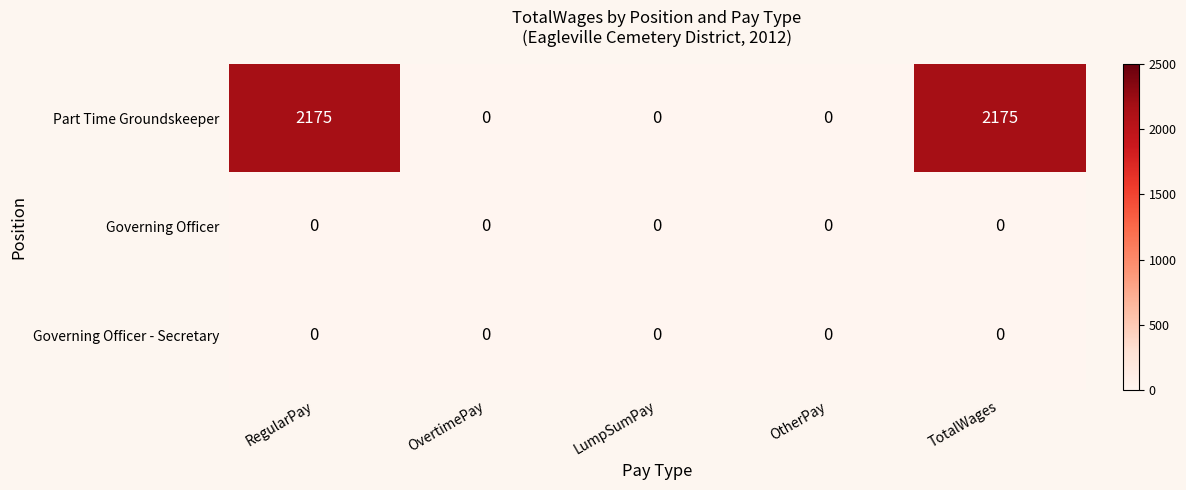

Which series has the largest range (max minus min)?

Part Time Groundskeeper